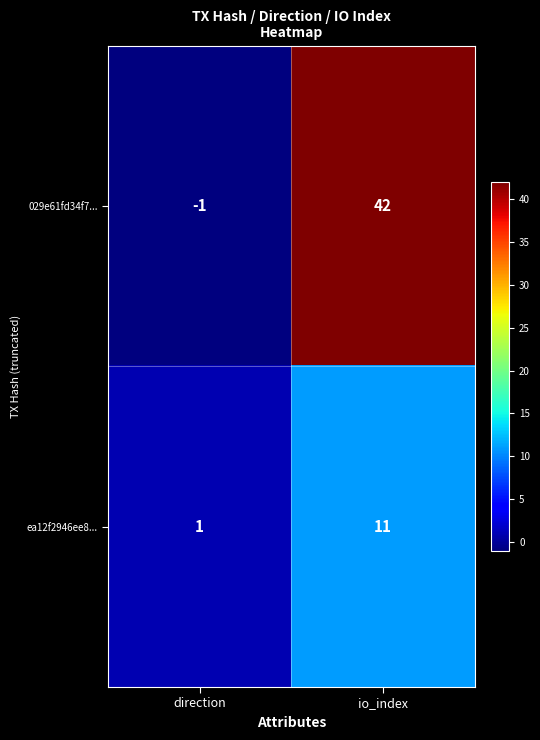

True or false: 029e61fd34f7... has a value of 42 at io_index.

True